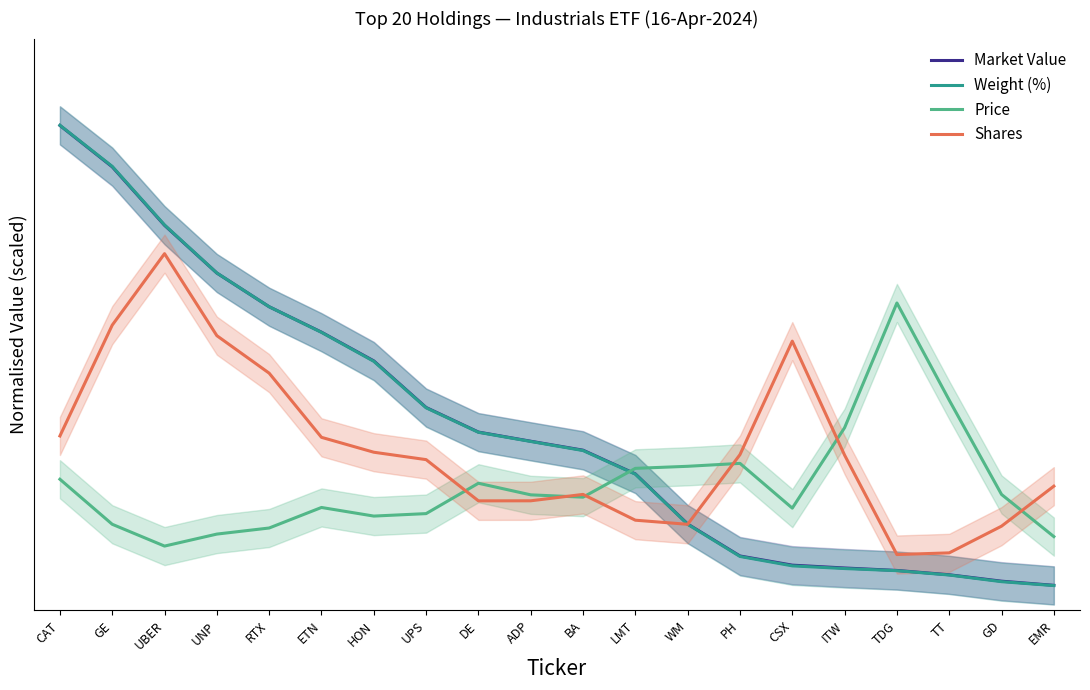

Reading right to left, transcribe all the data shown in this chart.

Market Value: 0.0	0.0	0.0	0.0	0.0	0.0	0.1	0.1	0.2	0.3	0.3	0.3	0.4	0.5	0.5	0.6	0.7	0.8	0.9	1.0
Weight (%): 0.0	0.0	0.0	0.0	0.0	0.0	0.1	0.1	0.2	0.3	0.3	0.3	0.4	0.5	0.5	0.6	0.7	0.8	0.9	1.0
Price: 0.1	0.2	0.4	0.6	0.3	0.2	0.3	0.3	0.2	0.2	0.2	0.2	0.2	0.1	0.2	0.1	0.1	0.1	0.1	0.2
Shares: 0.2	0.1	0.1	0.1	0.3	0.5	0.3	0.1	0.1	0.2	0.2	0.2	0.3	0.3	0.3	0.4	0.5	0.7	0.5	0.3